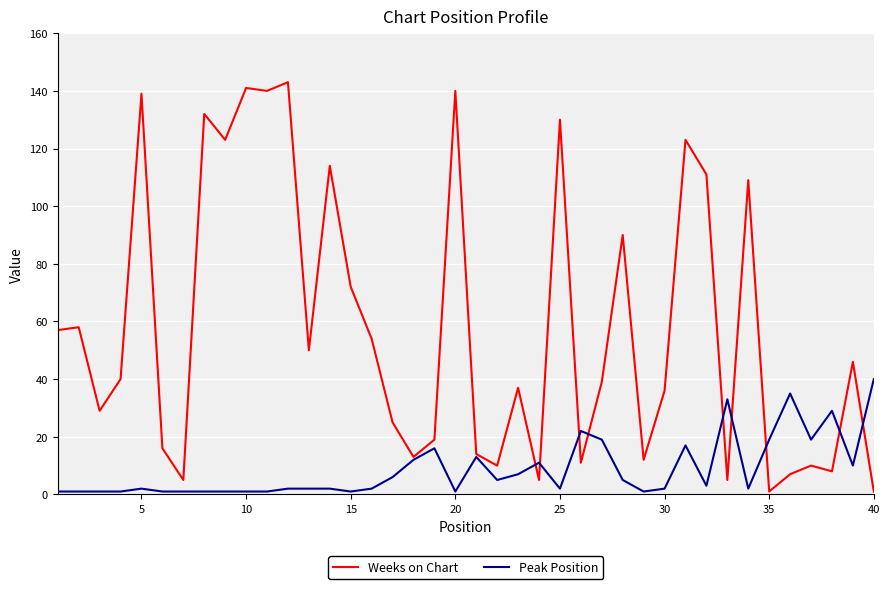

What is the maximum value shown in the chart?

143